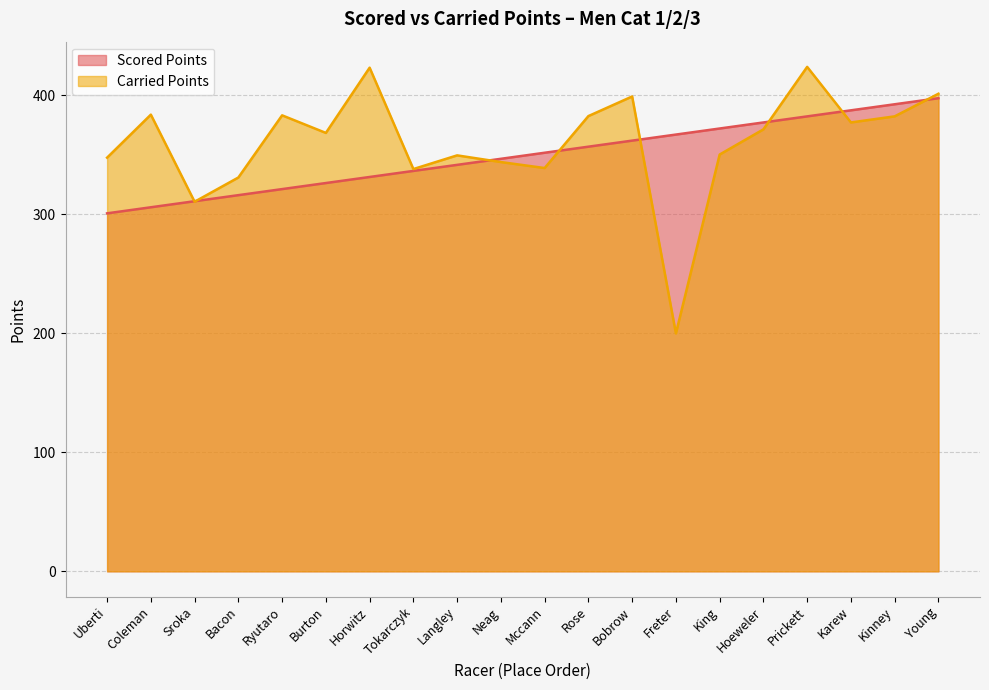

The Carried Points series shows 423.4 at Horwitz. True or false?

True